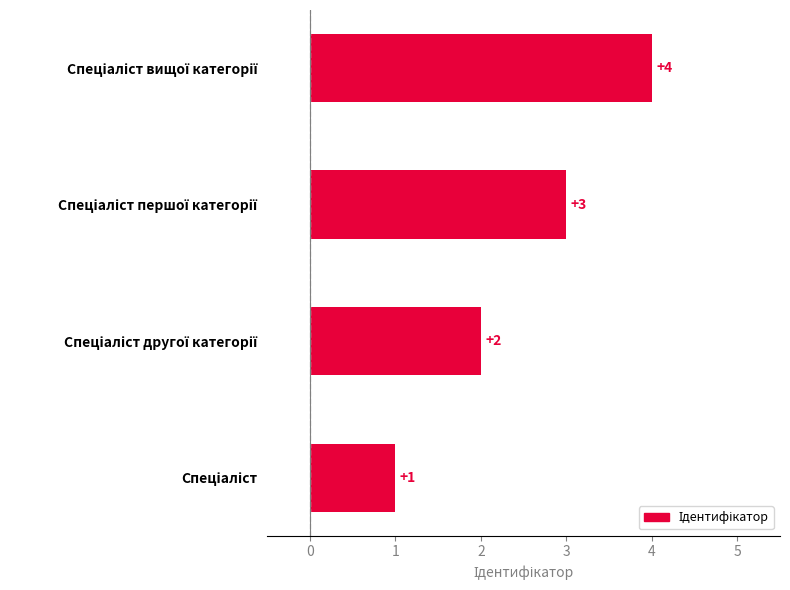

What is the difference between the maximum and minimum values?

3